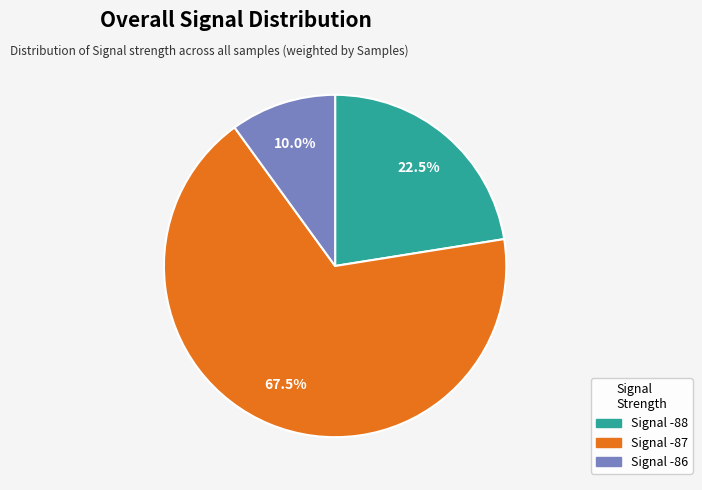

Does any single category account for the majority?

Yes